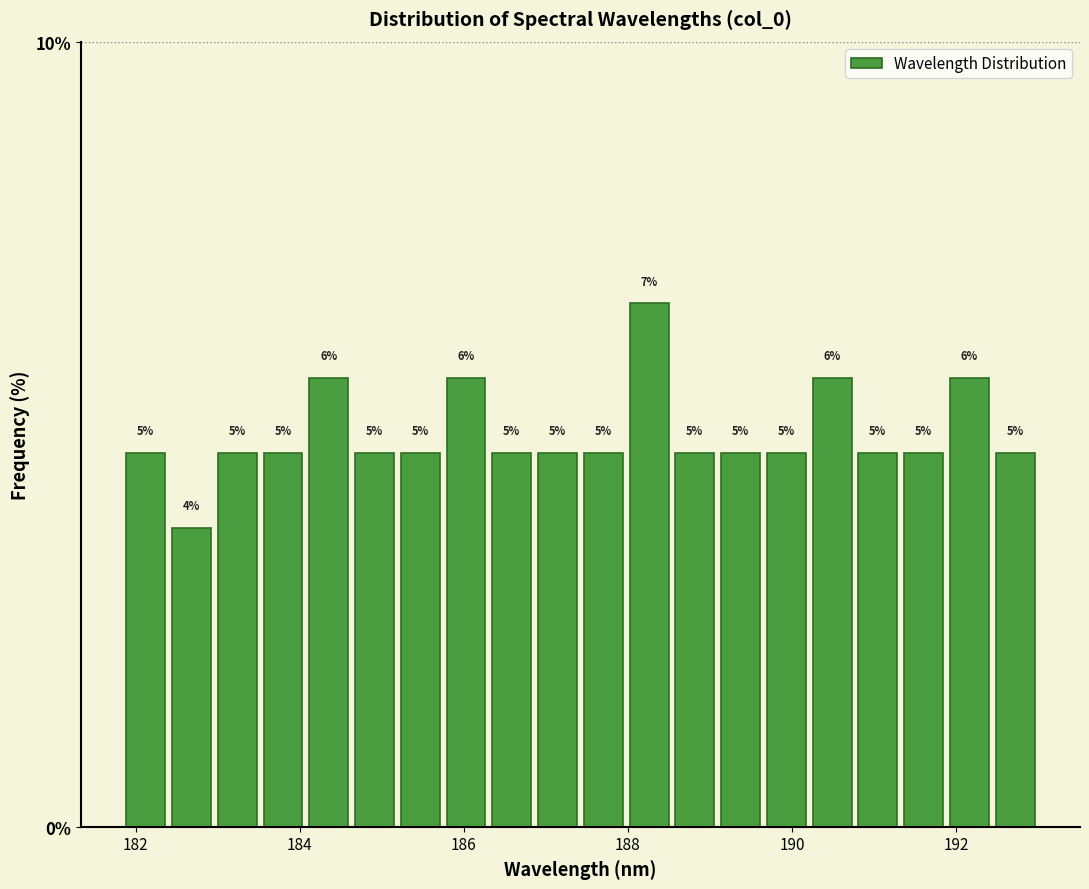

Read against the x-axis, roughly where is the centre of the tallest bar?

188.2